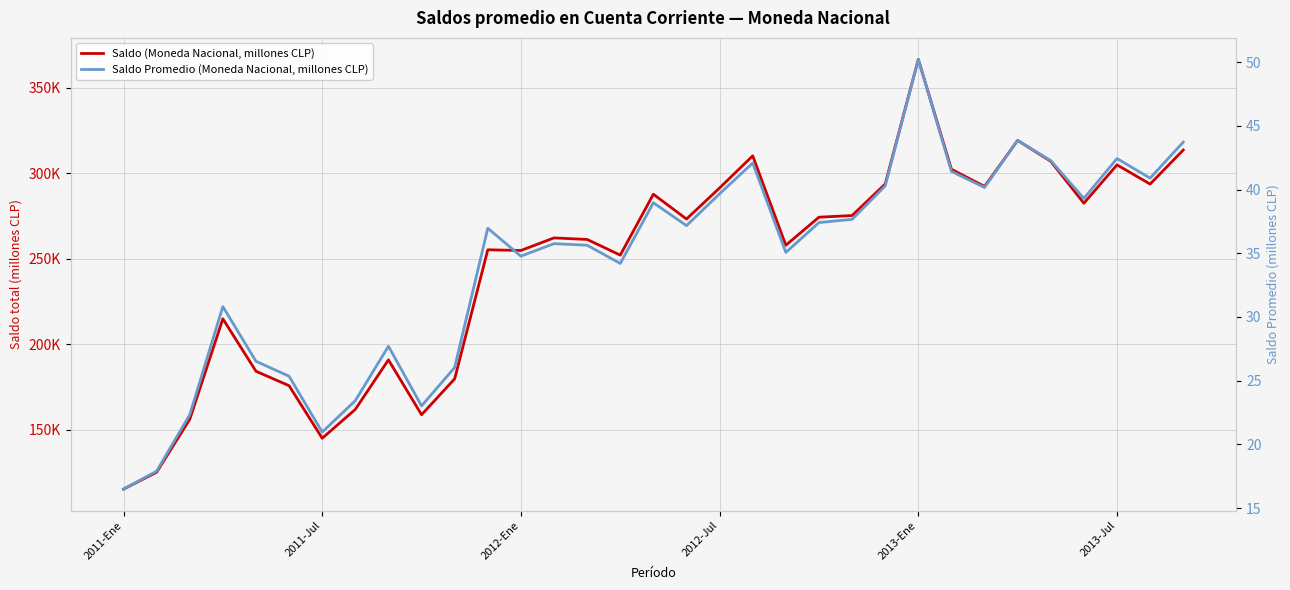

Rank the series by their maximum value, from lowest to highest.

Saldo Promedio (Moneda Nacional, millones CLP), Saldo (Moneda Nacional, millones CLP)